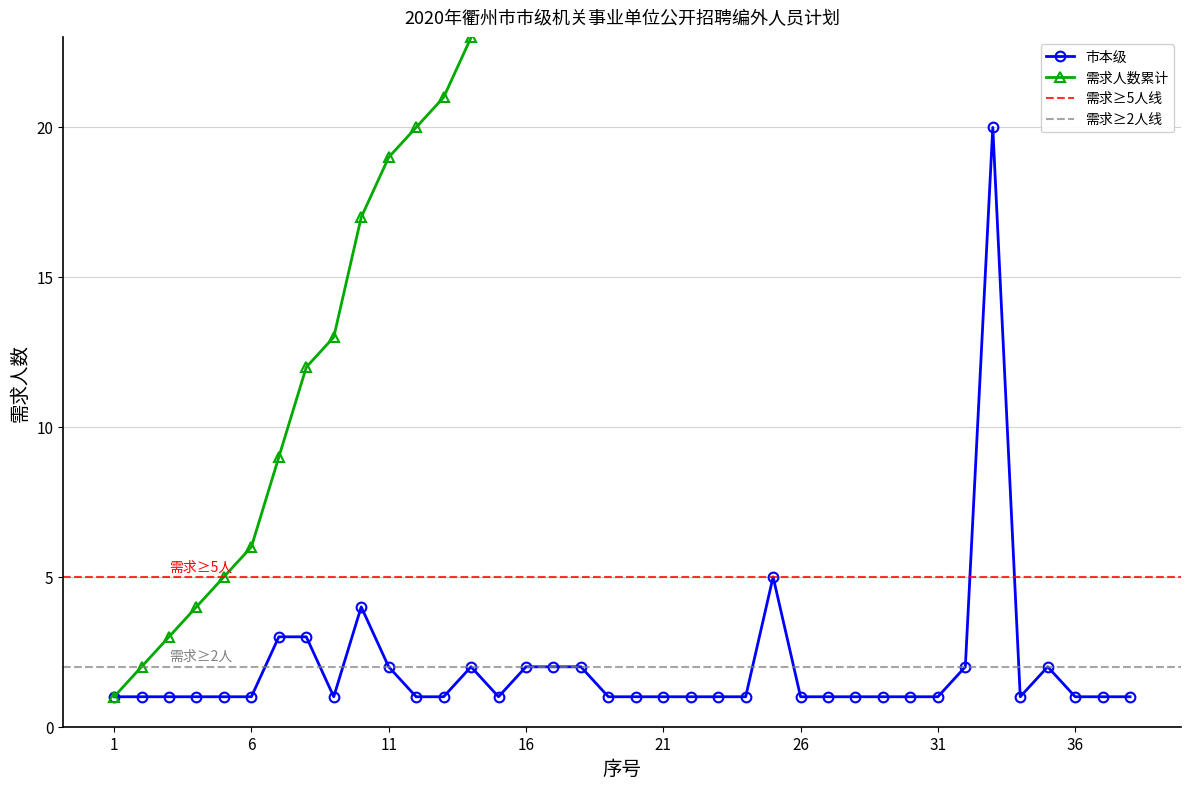

True or false: 市本级 has more than 0 points higher than both neighbors.

True